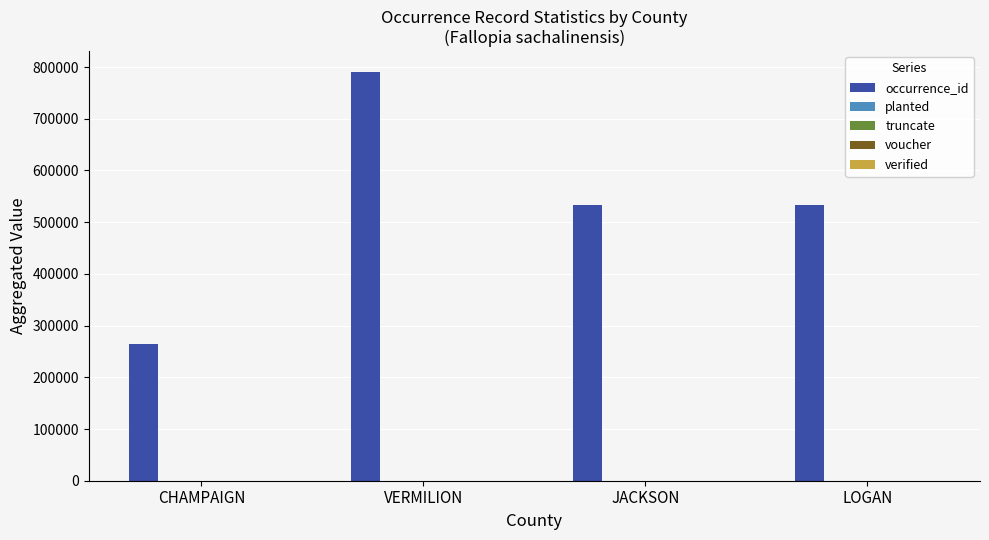

Reading right to left, what are all the values shown in this chart?

occurrence_id: 533512	533511	791082	263692
planted: 0	0	0	0
truncate: 0	0	0	0
voucher: 0	0	3	1
verified: 0	0	0	0